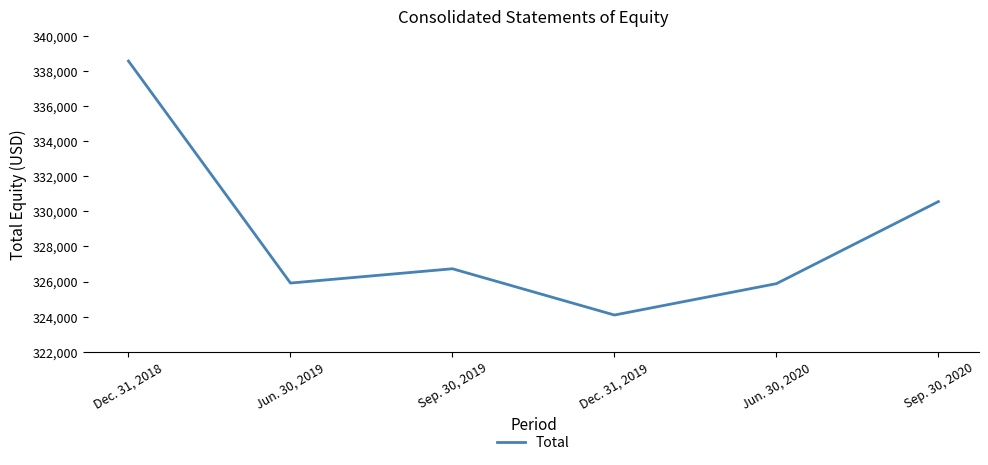

What is the approximate value at Dec. 31, 2018, to the nearest 50?

338600